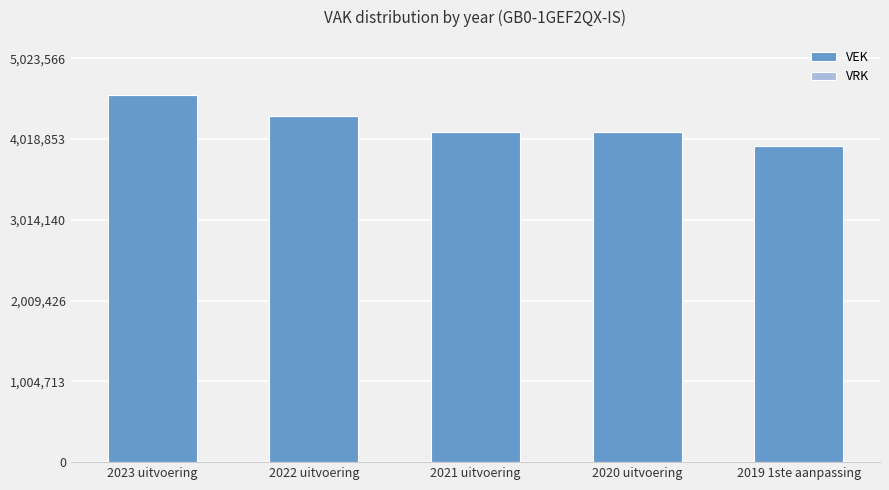

What is the label of the 4th bar from the left?

2020 uitvoering